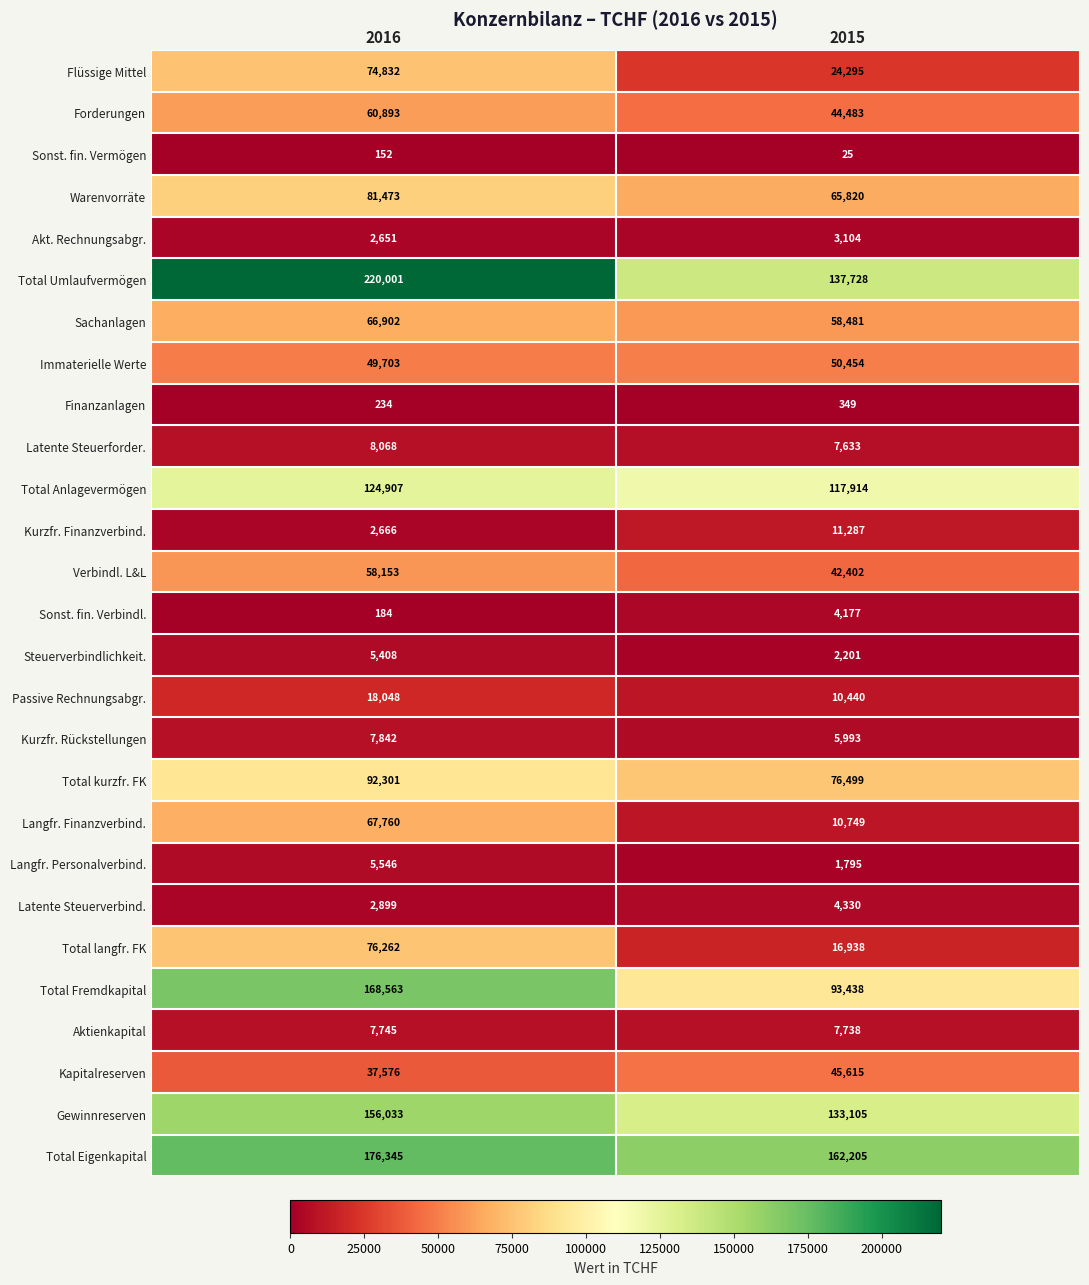

What is the total value across all series at 2016?

1573147